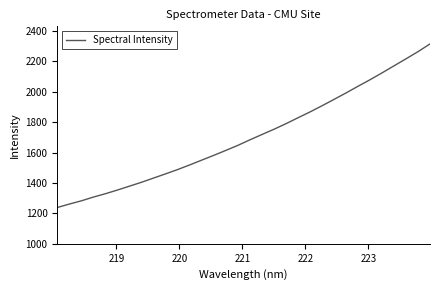

What is the greatest value displayed?

2313.8